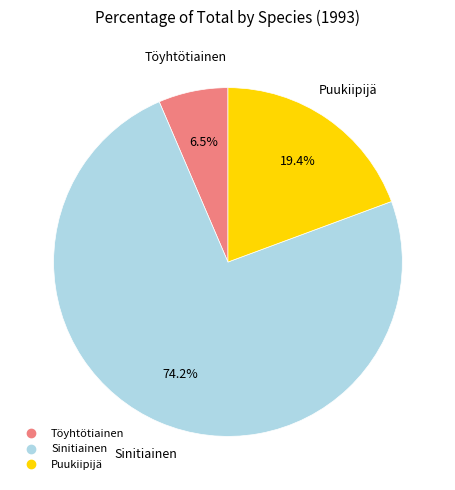

Which slice is the largest?

Sinitiainen